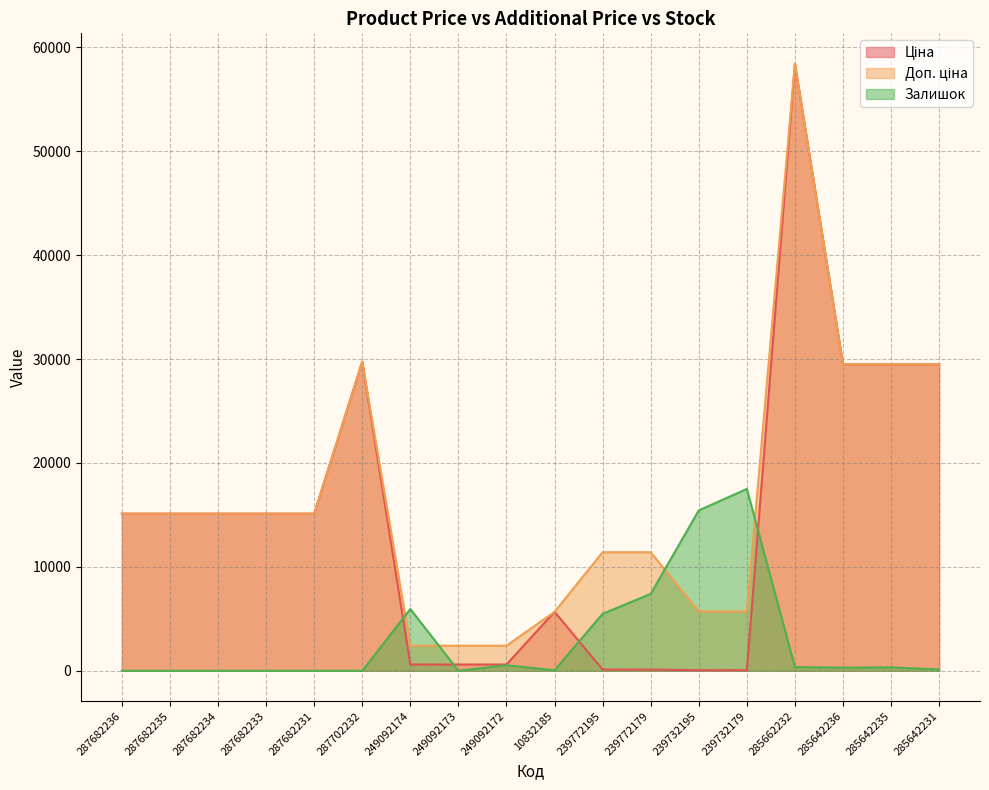

True or false: Доп. ціна has more than 0 points higher than both neighbors.

True